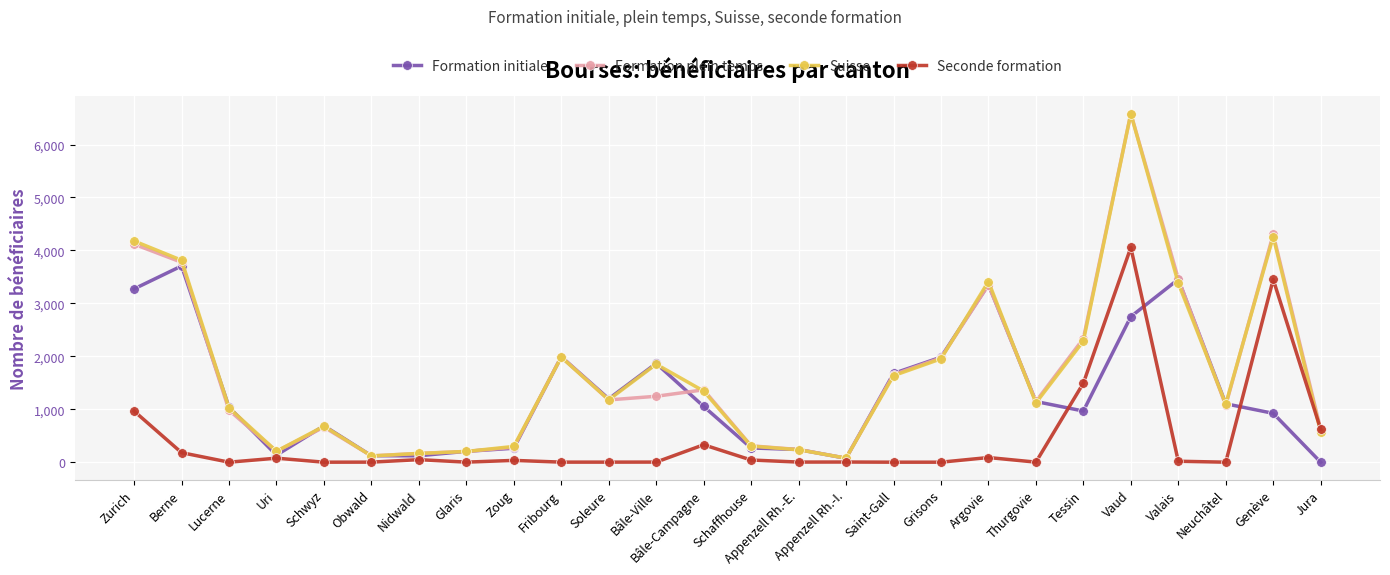

True or false: Formation initiale and Seconde formation intersect in this chart.

True